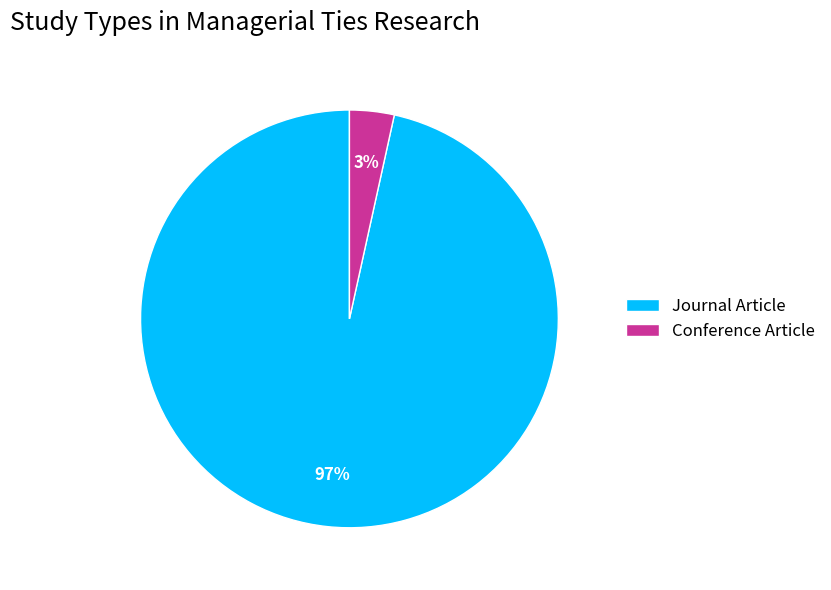

Is there a majority slice in this chart?

Yes